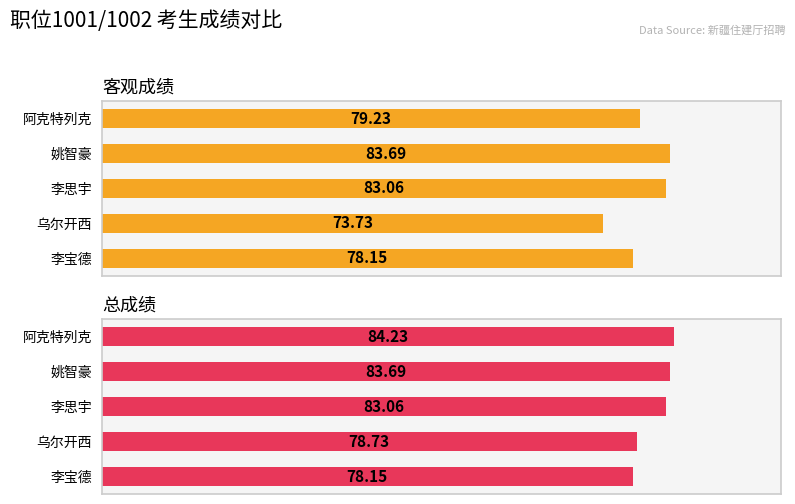

The value of 总成绩 at 李宝德 is 78.2. True or false?

True